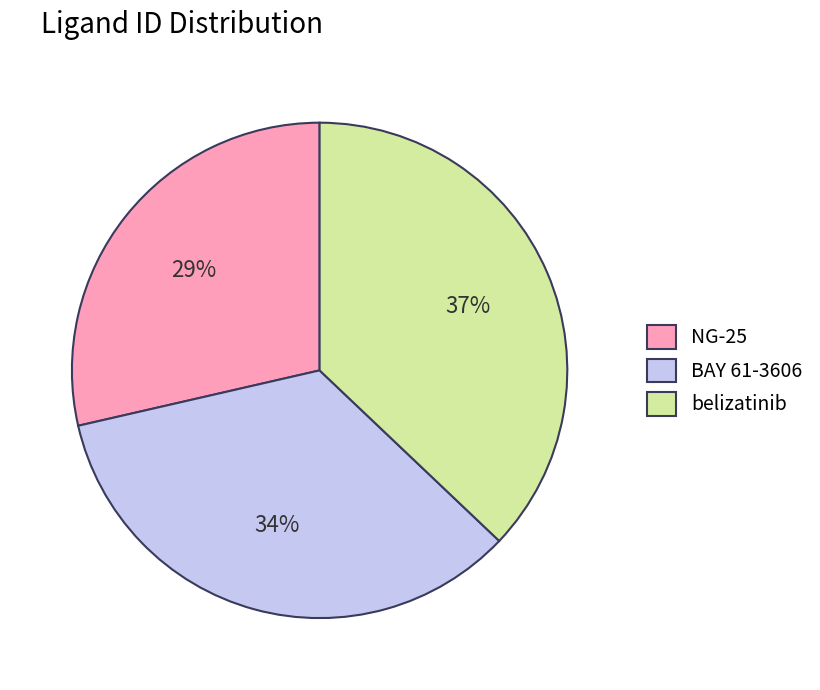

Combined, do NG-25 and BAY 61-3606 account for over 50%?

Yes